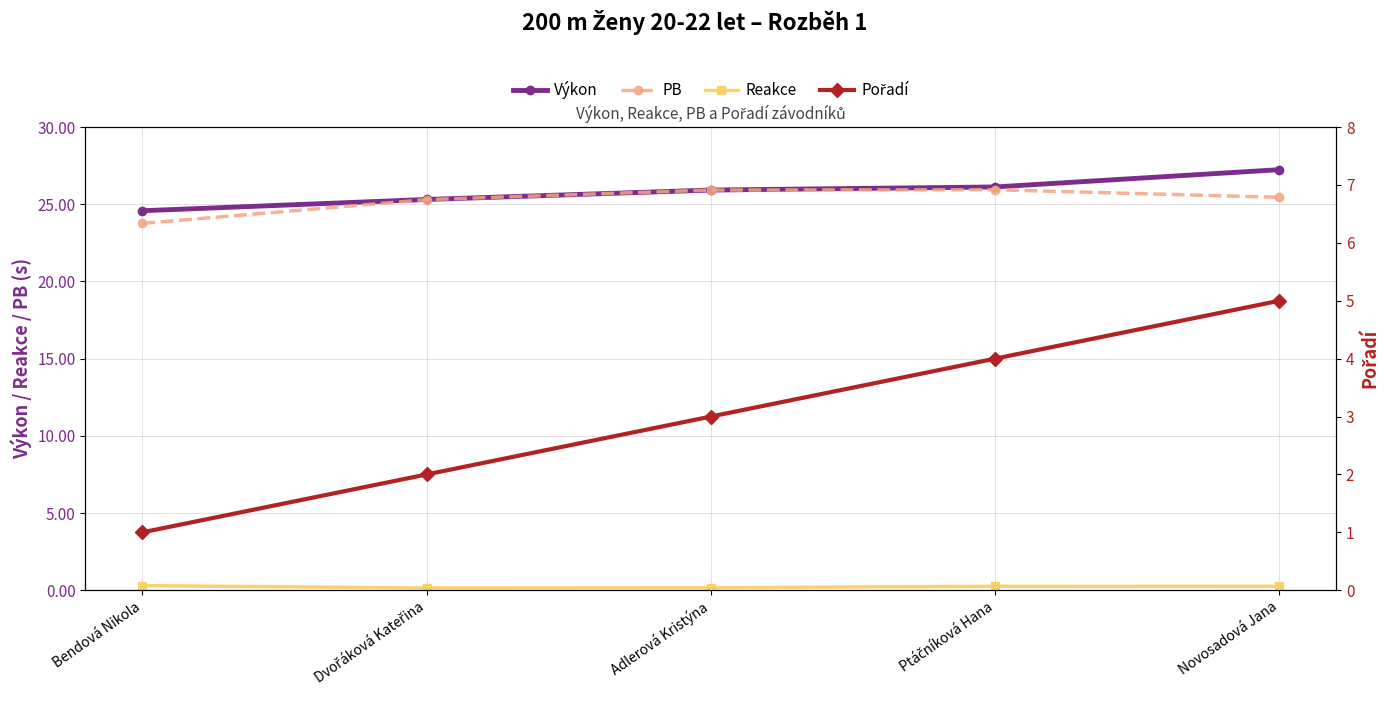

Reading left to right, transcribe all the data shown in this chart.

Výkon: 24.6	25.3	25.9	26.1	27.2
PB: 23.8	25.3	25.9	25.9	25.4
Reakce: 0.3	0.1	0.2	0.3	0.3
Pořadí: 1.0	2.0	3.0	4.0	5.0